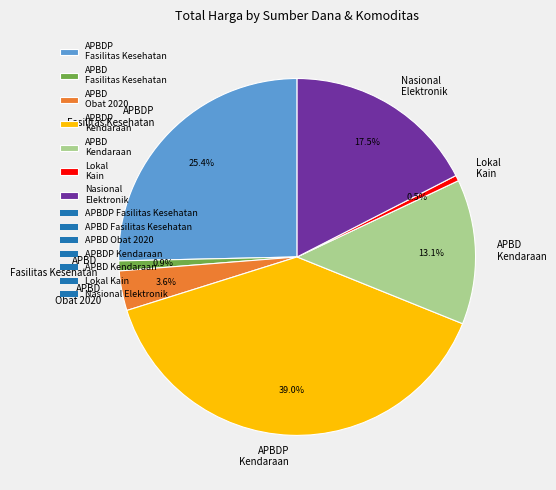

Which has a higher value, APBDP Kendaraan or Lokal Kain?

APBDP Kendaraan